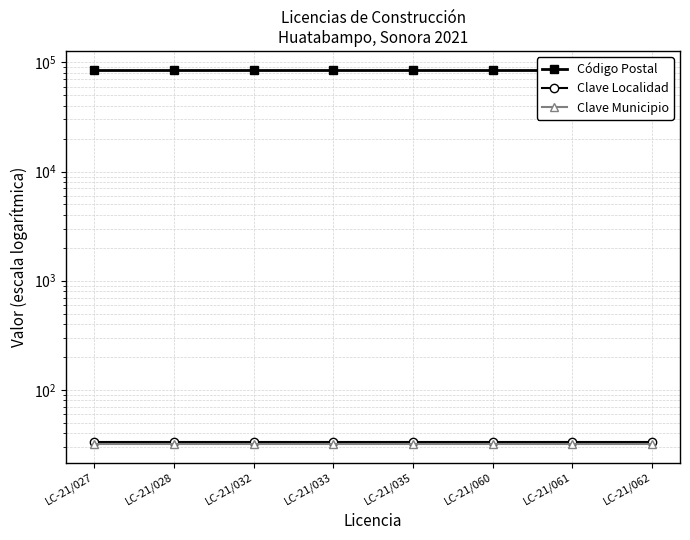

True or false: Código Postal has more than 0 interior local peaks.

False